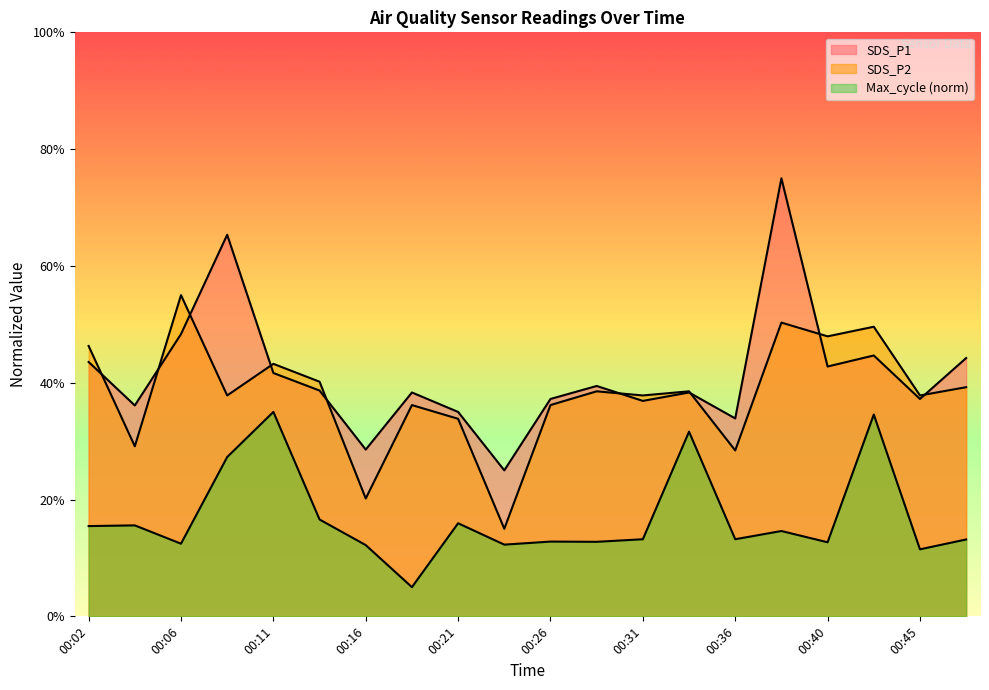

Reading right to left, list all the values displayed in this chart.

SDS_P1: 00:48=0.4	00:45=0.4	00:43=0.4	00:40=0.4	00:38=0.7	00:36=0.3	00:33=0.4	00:31=0.4	00:28=0.4	00:26=0.4	00:23=0.2	00:21=0.3	00:19=0.4	00:16=0.3	00:14=0.4	00:11=0.4	00:09=0.7	00:06=0.5	00:04=0.4	00:02=0.4
SDS_P2: 00:48=0.4	00:45=0.4	00:43=0.5	00:40=0.5	00:38=0.5	00:36=0.3	00:33=0.4	00:31=0.4	00:28=0.4	00:26=0.4	00:23=0.1	00:21=0.3	00:19=0.4	00:16=0.2	00:14=0.4	00:11=0.4	00:09=0.4	00:06=0.5	00:04=0.3	00:02=0.5
Max_cycle: 00:48=0.1	00:45=0.1	00:43=0.3	00:40=0.1	00:38=0.1	00:36=0.1	00:33=0.3	00:31=0.1	00:28=0.1	00:26=0.1	00:23=0.1	00:21=0.2	00:19=0.1	00:16=0.1	00:14=0.2	00:11=0.3	00:09=0.3	00:06=0.1	00:04=0.2	00:02=0.2